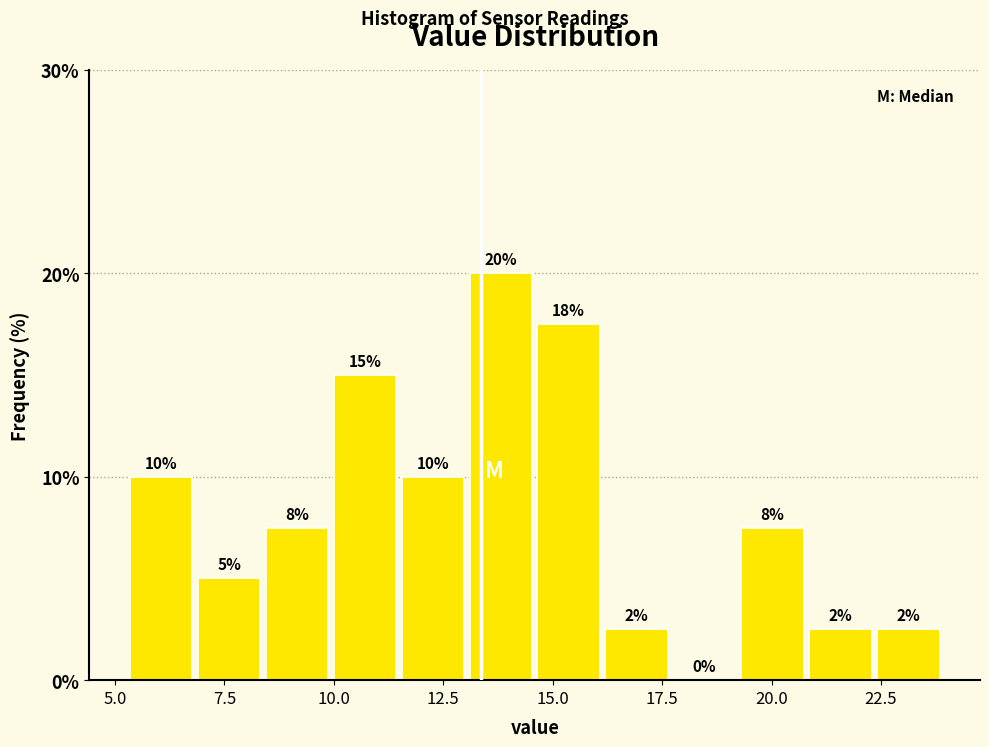

Around what value on the x-axis is the tallest bar? Give the approximate position of its centre, as read against the axis.

14.0